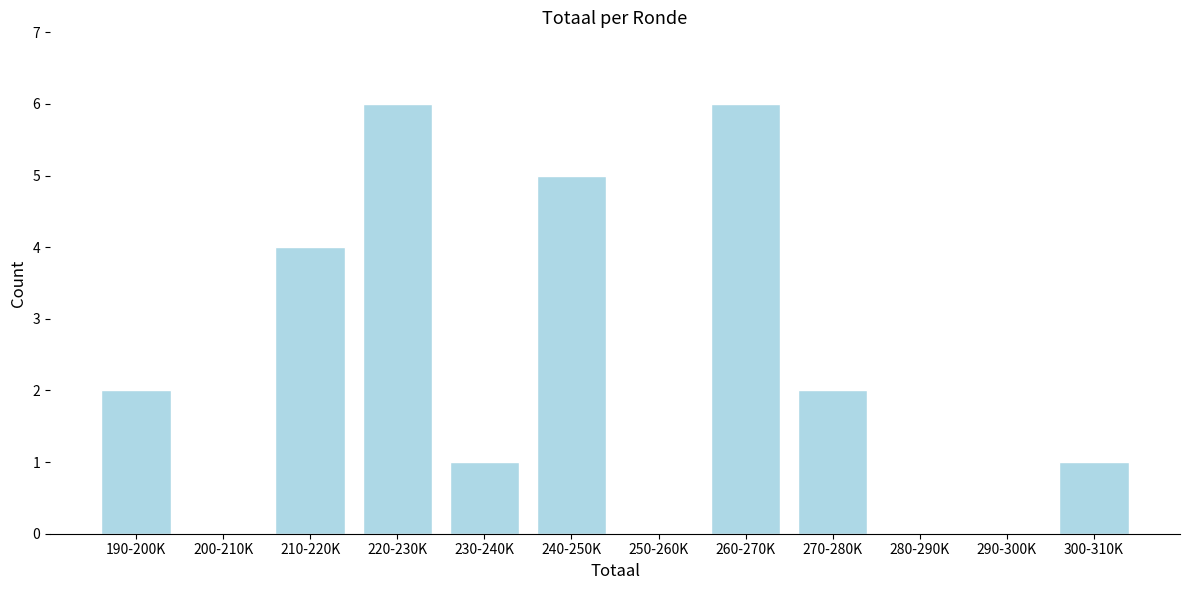

Reading right to left, list all the values displayed in this chart.

300-310K=1	290-300K=0	280-290K=0	270-280K=2	260-270K=6	250-260K=0	240-250K=5	230-240K=1	220-230K=6	210-220K=4	200-210K=0	190-200K=2